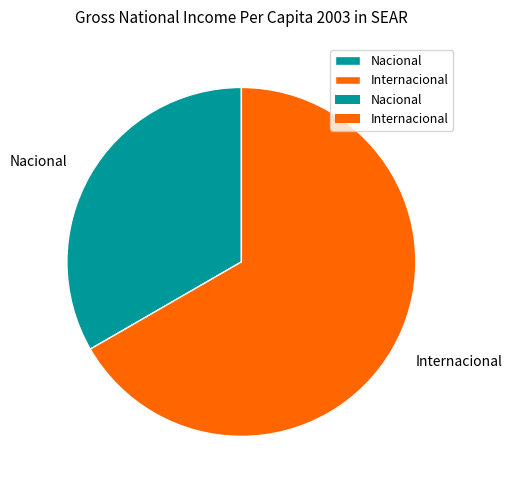

Is Nacional the majority of the pie?

No